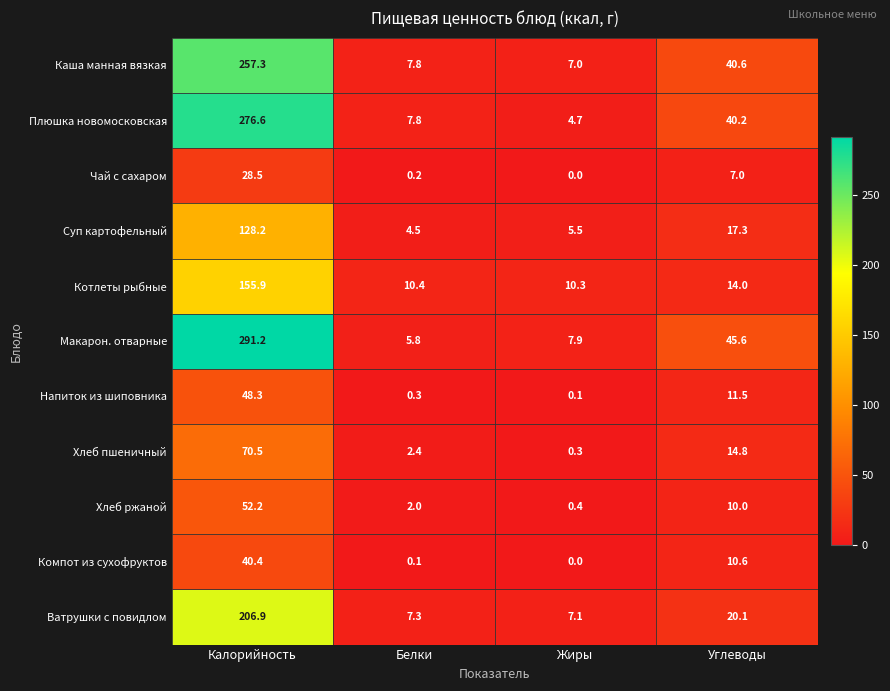

The Макарон. отварные series shows 187.0 at Калорийность. True or false?

False